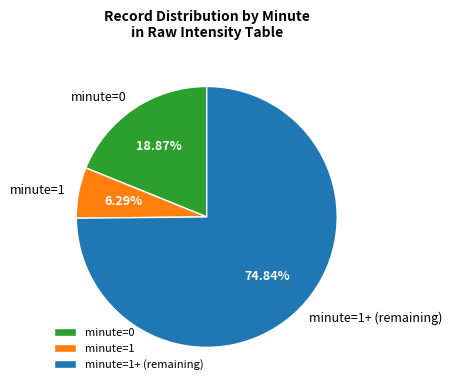

How many segments does this pie chart have?

3